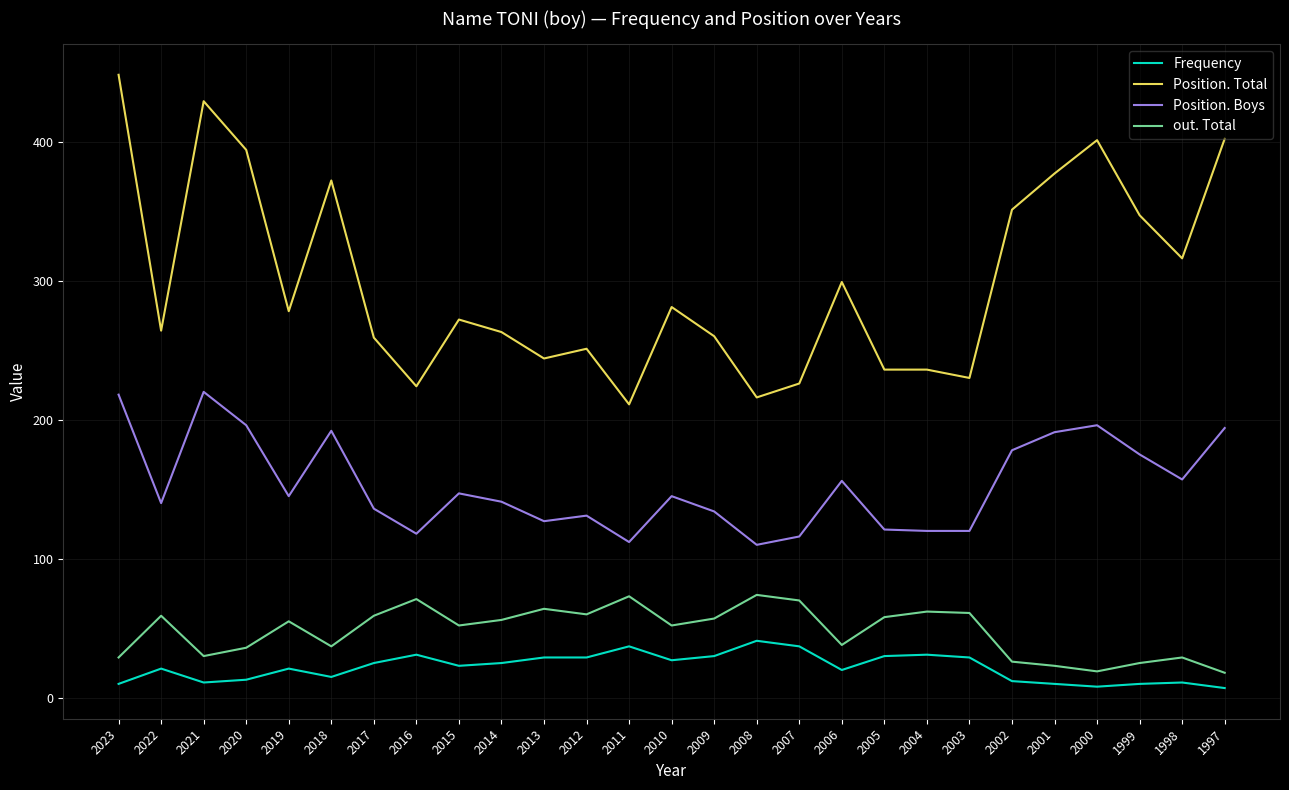

What is the sum of all out. Total values?

1293